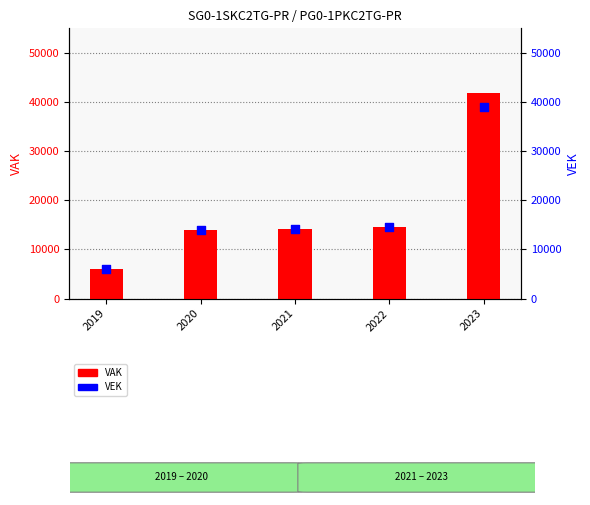

What is the total value across all series at 2023?

80948